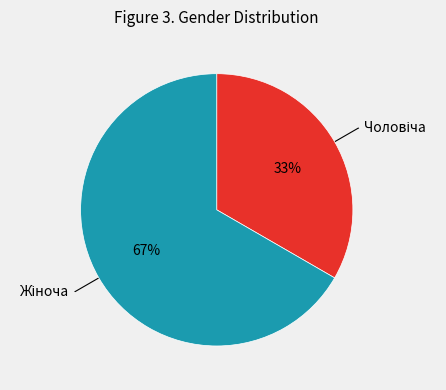

Is there a majority slice in this chart?

Yes